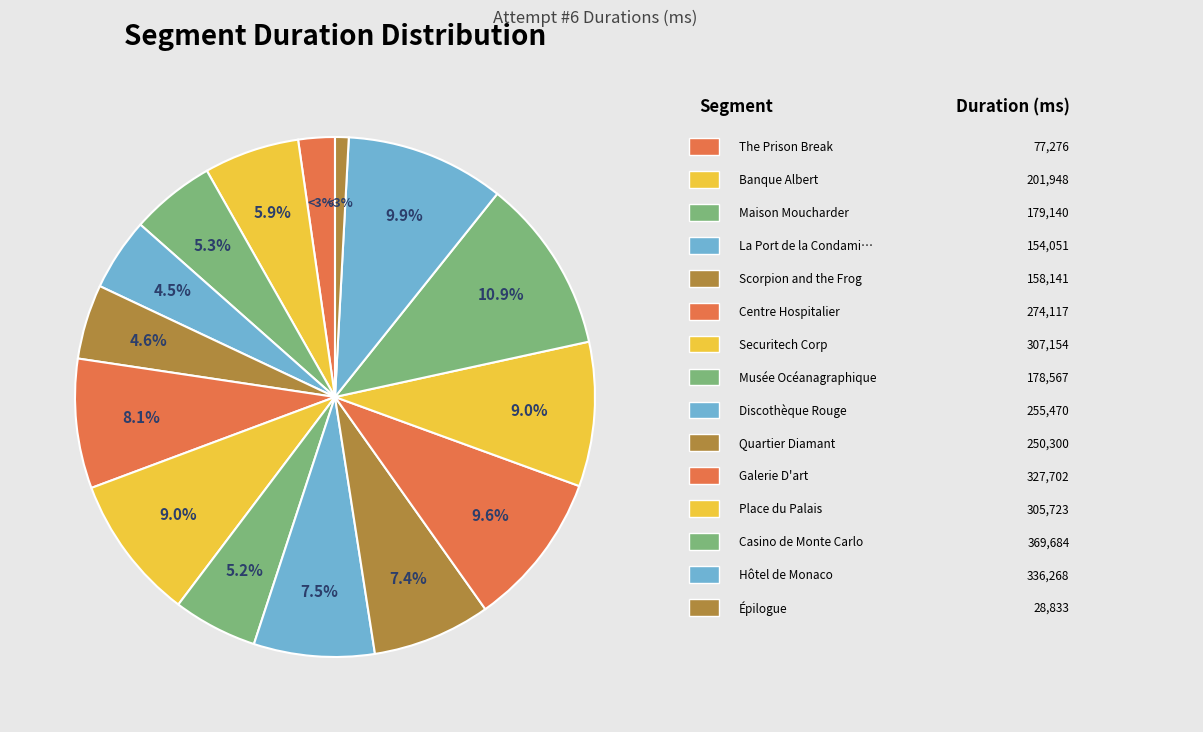

Is it true that The Prison Break is 1% of the pie?

False